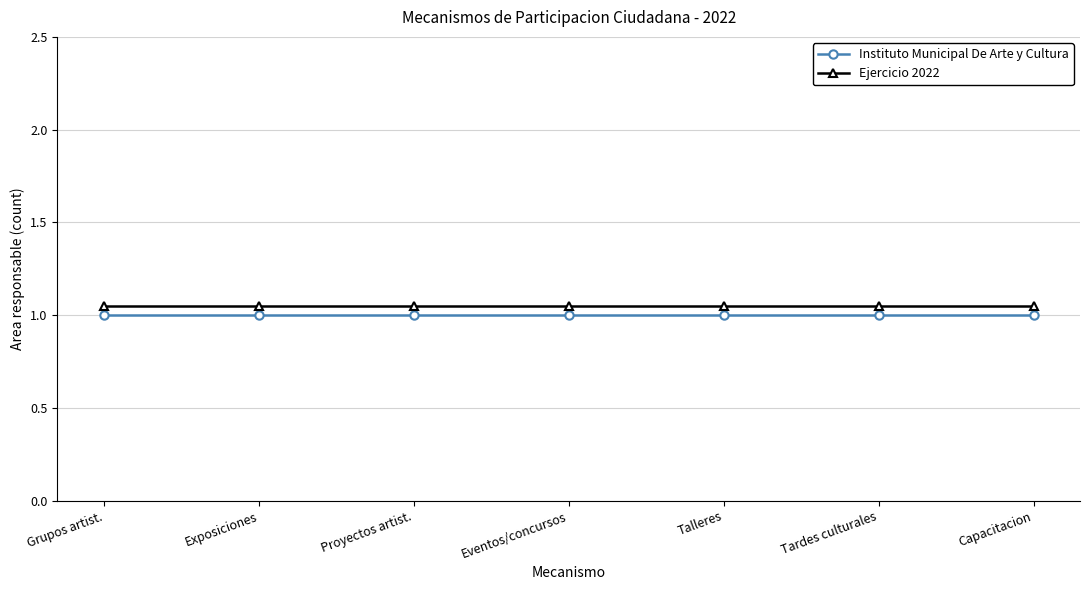

What is the sum of all Instituto Municipal De Arte y Cultura values?

7.0